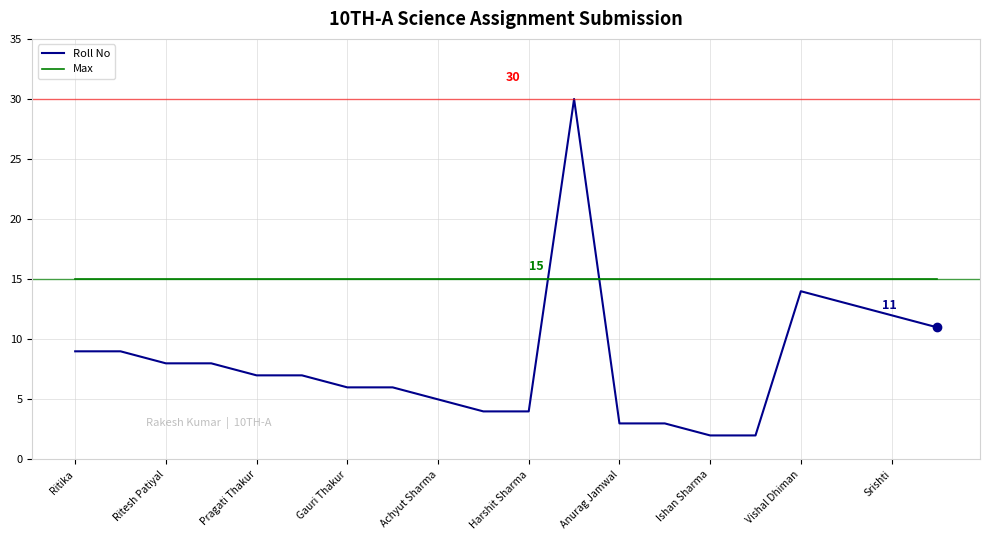

Reading left to right, transcribe all the data shown in this chart.

Roll No: 9	9	8	8	7	7	6	6	5	4	4	30	3	3	2	2	14	13	12	11
Max: 15	15	15	15	15	15	15	15	15	15	15	15	15	15	15	15	15	15	15	15